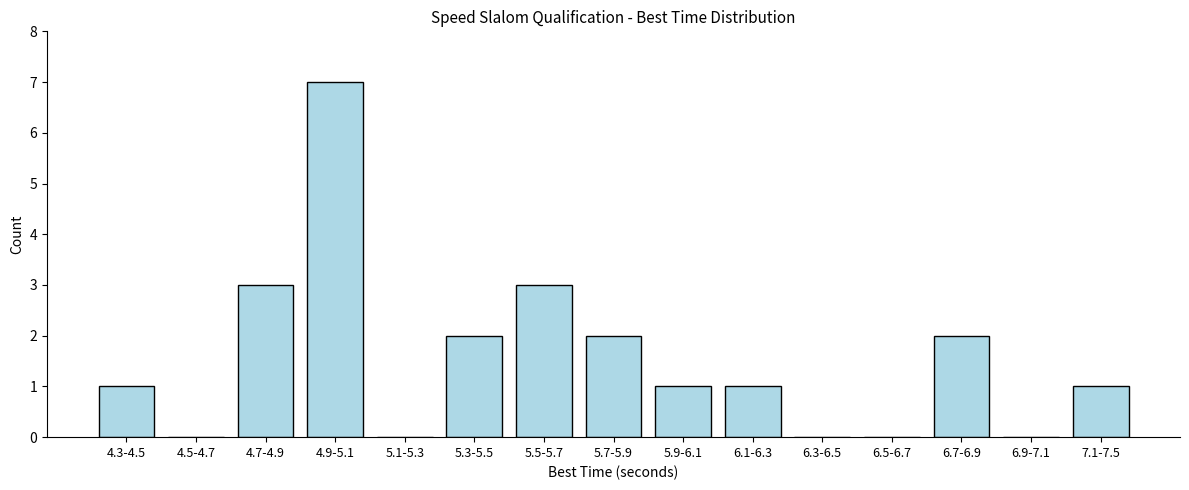

Reading left to right, extract all data points from this chart.

4.3-4.5=1	4.5-4.7=0	4.7-4.9=3	4.9-5.1=7	5.1-5.3=0	5.3-5.5=2	5.5-5.7=3	5.7-5.9=2	5.9-6.1=1	6.1-6.3=1	6.3-6.5=0	6.5-6.7=0	6.7-6.9=2	6.9-7.1=0	7.1-7.5=1